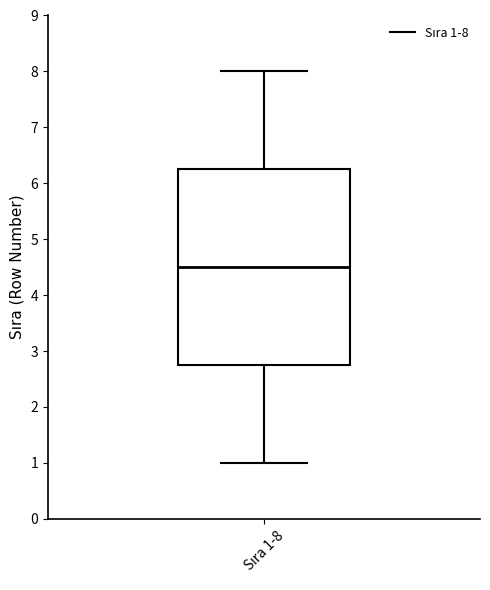

Read this box plot against the y-axis: the position of the median line, the range covered by the box, and the ends of both whiskers. The values are not printed on the chart, so give them approximately, as read against the axis.

median 4.5, box 2.8 to 6.3, whiskers 1.0 to 8.0